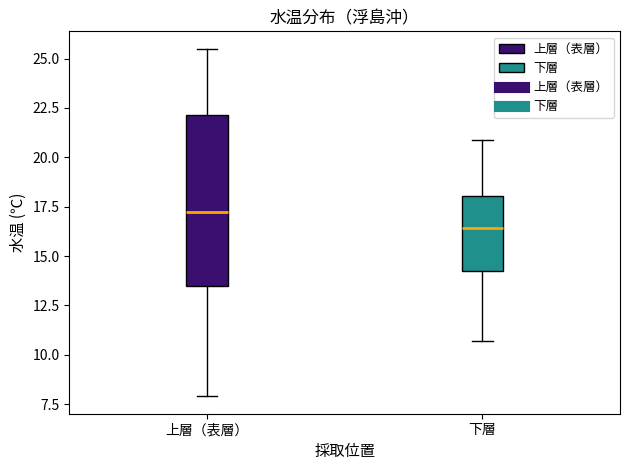

Where is the upper edge of the box for 下層 on the y-axis? The values are not printed on the chart, so give them approximately, as read against the axis.

18.0